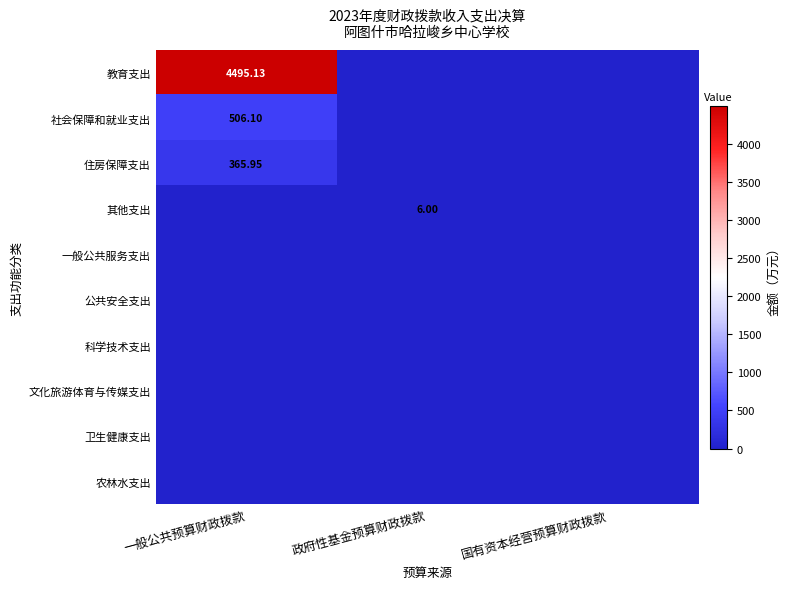

How many data points does each series have?

3